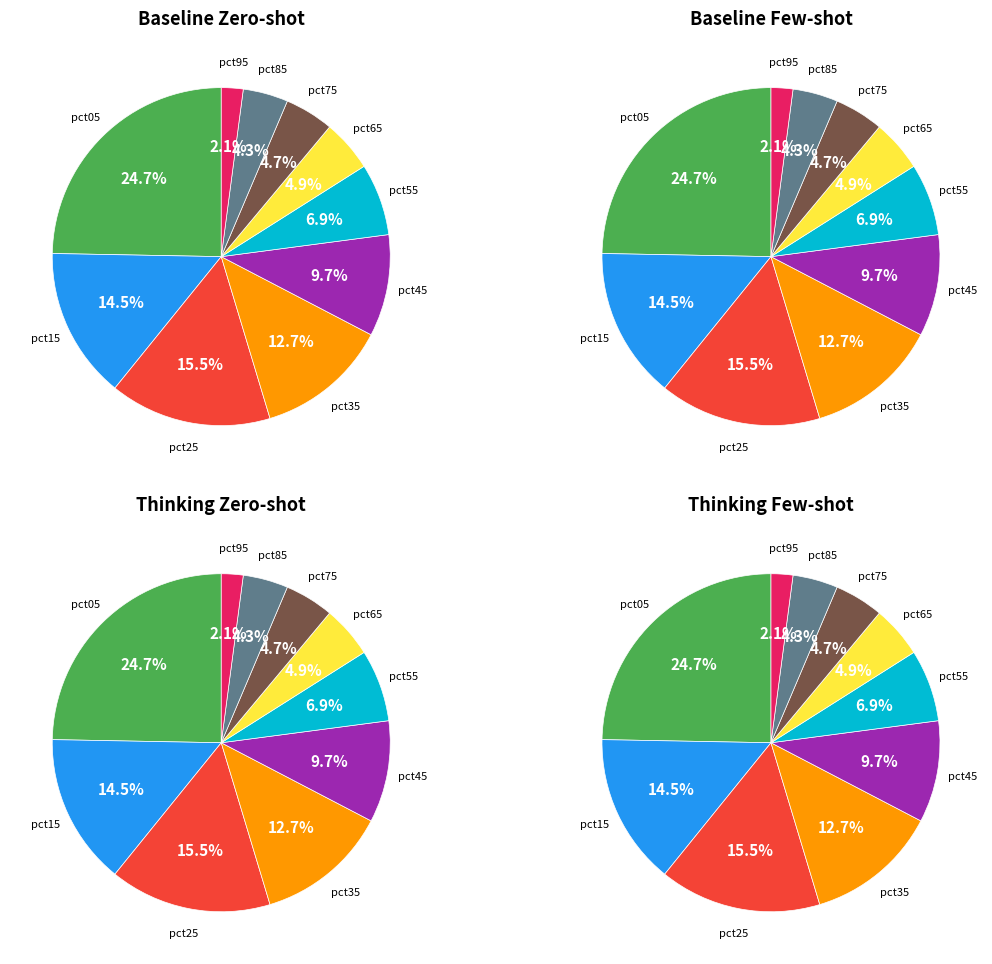

Do pct55 and pct75 together represent more than half of the pie?

No